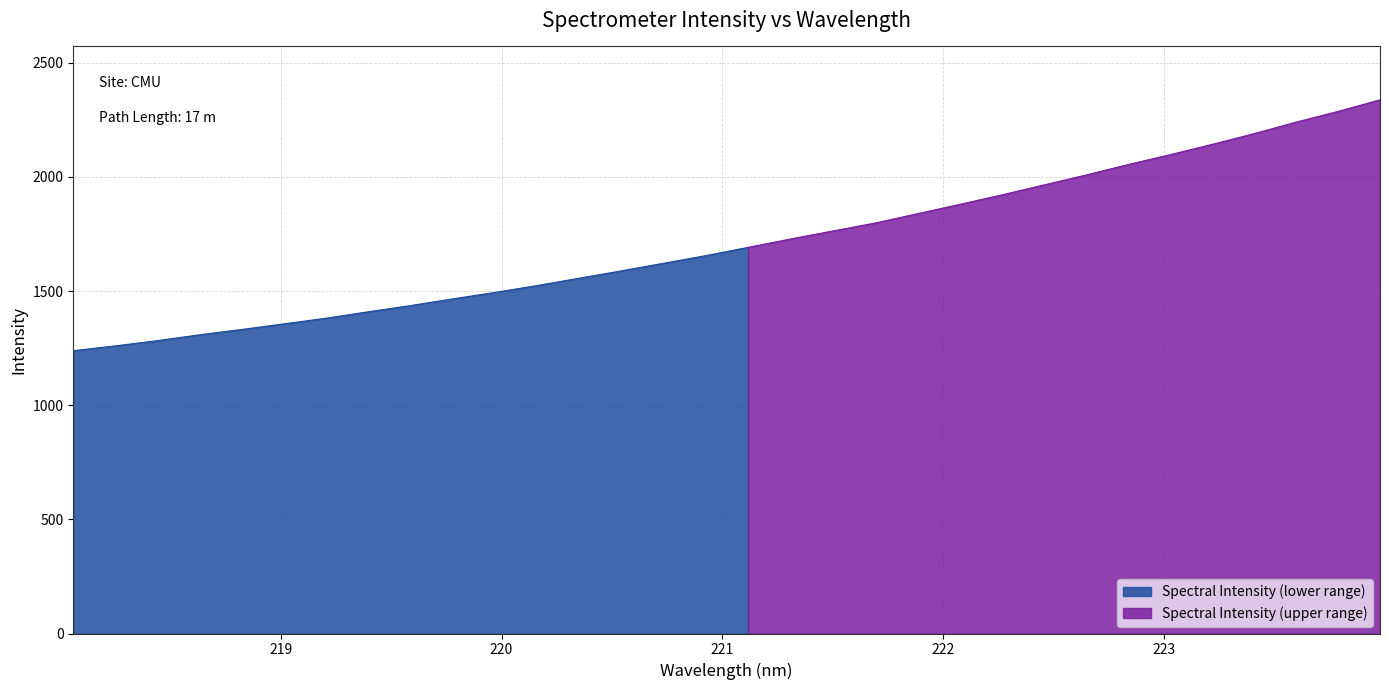

What is the change in value from 218.6332 to 223.408?

+880.5